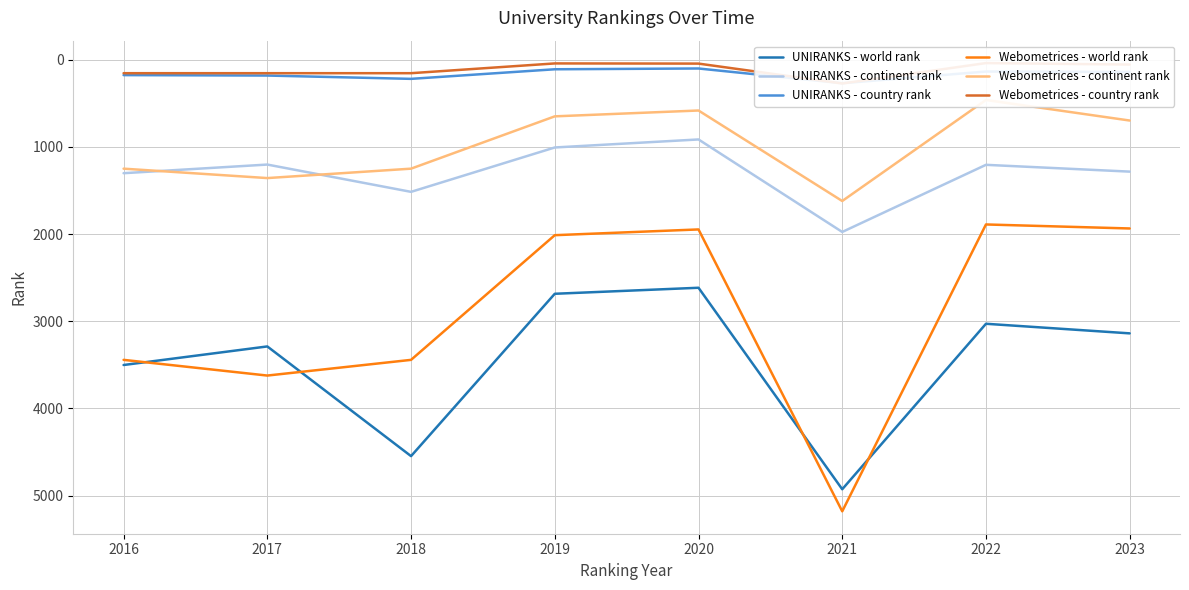

At which label is UNIRANKS - world rank closest to 3771?

2016